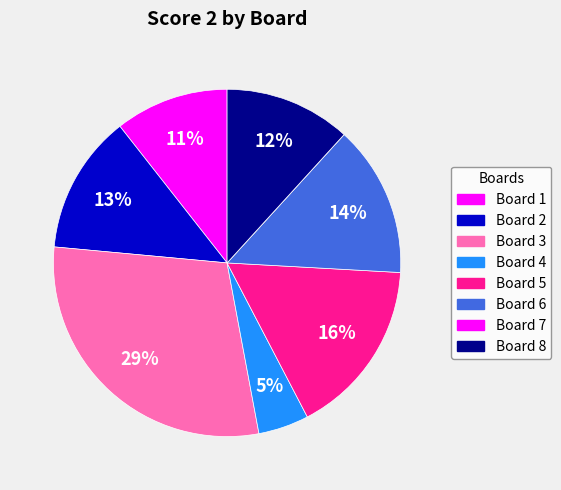

The Board 2 slice represents 13% of the pie. True or false?

True